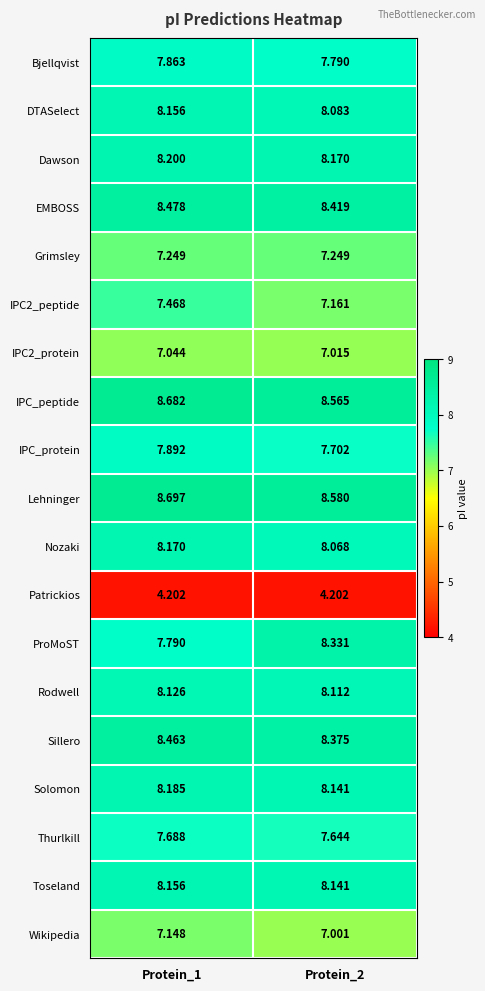

Between Protein_1 and Protein_2, which series saw the biggest shift?

ProMoST